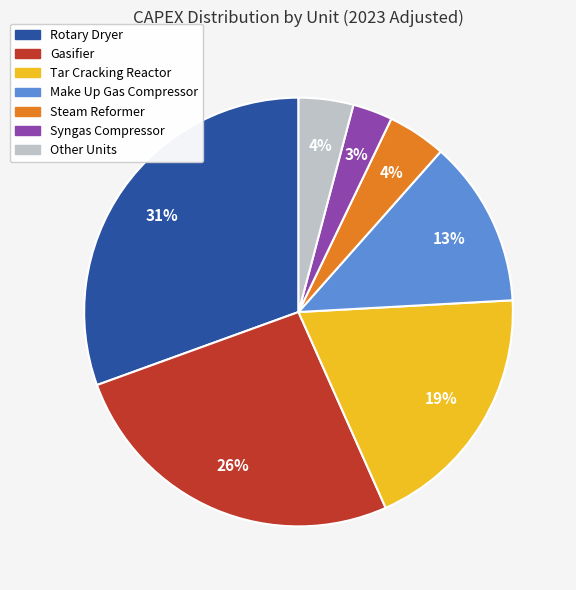

Does any single category account for the majority?

No